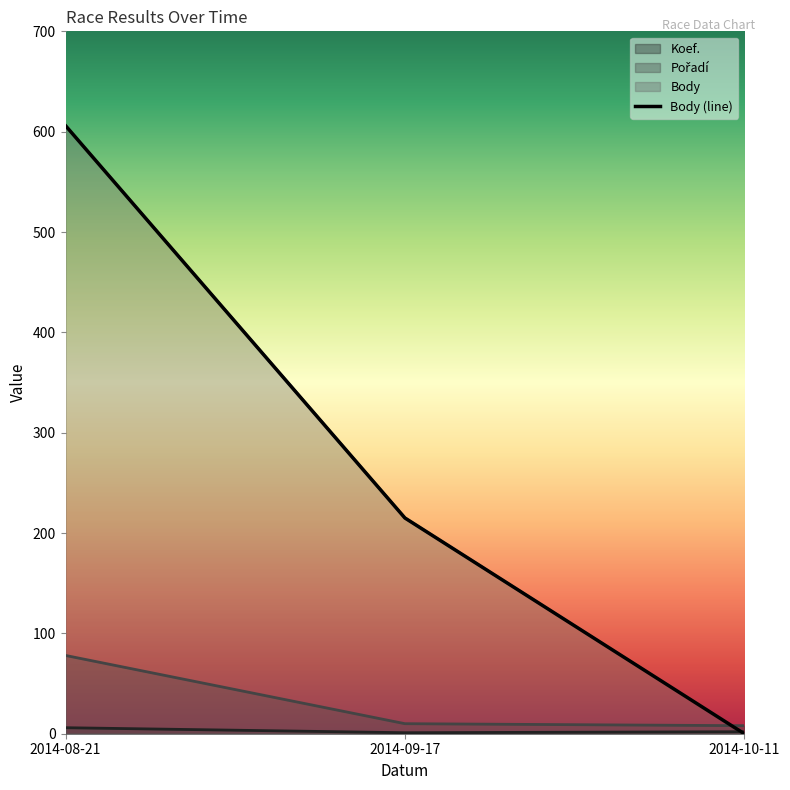

What is the difference between the maximum and minimum values?

606